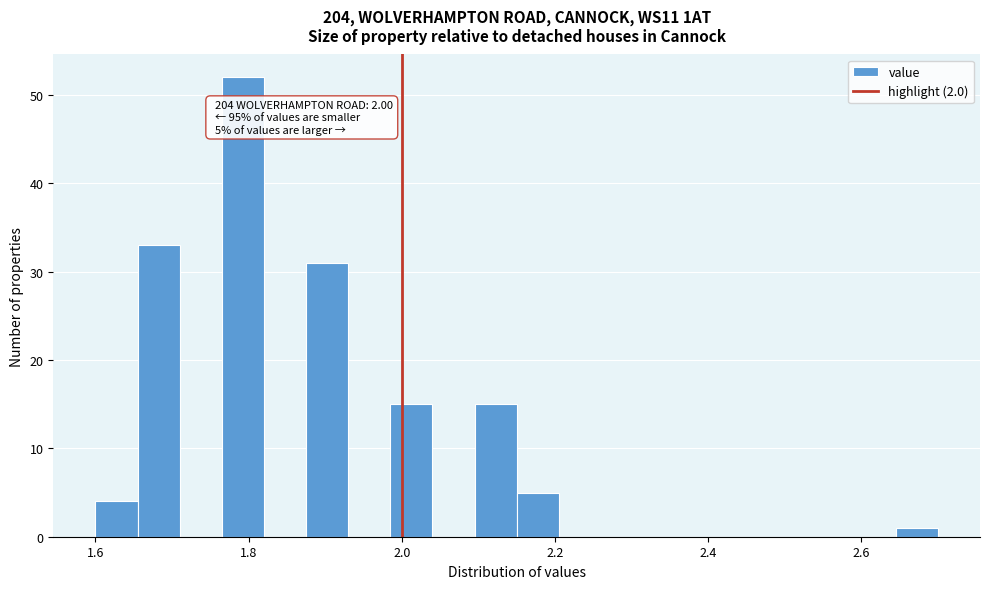

Read against the x-axis, roughly where is the centre of the tallest bar?

1.80